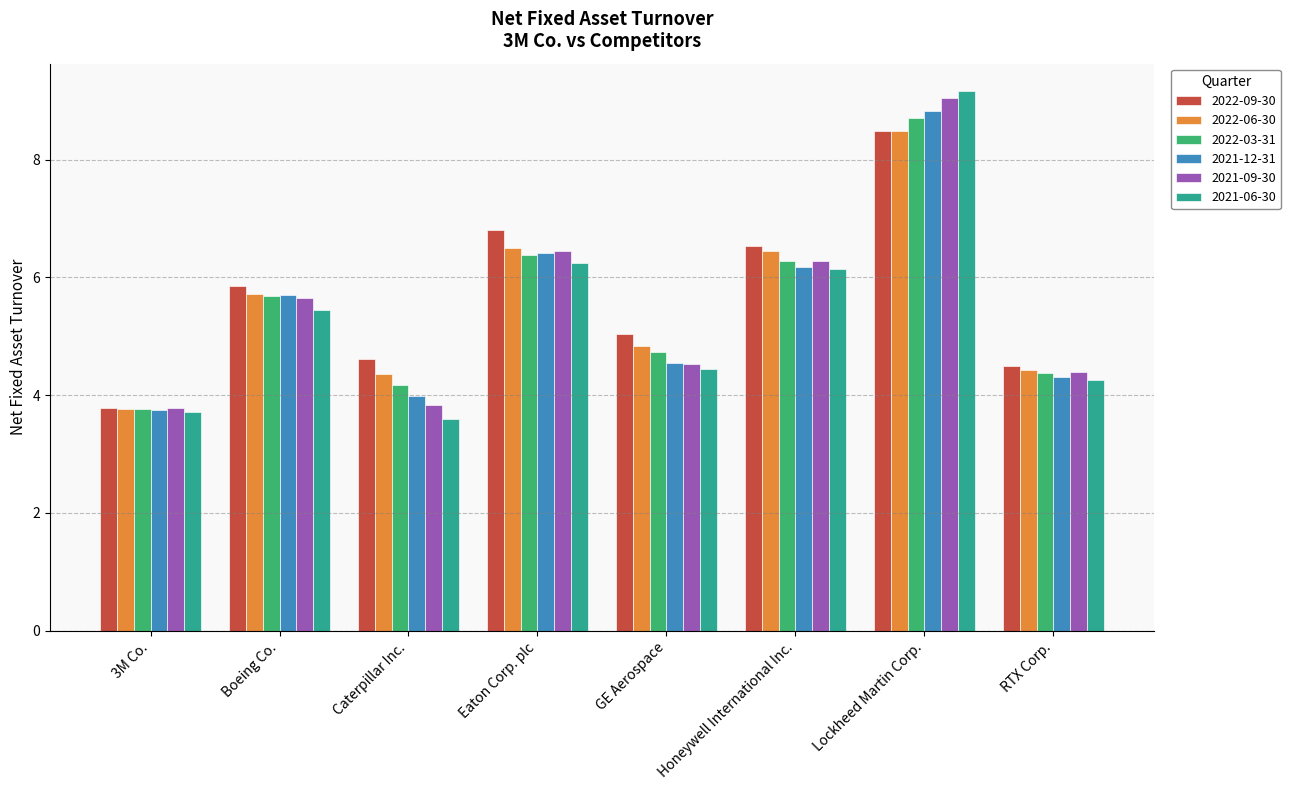

The 2022-06-30 series shows 7.5 at Caterpillar Inc.. True or false?

False